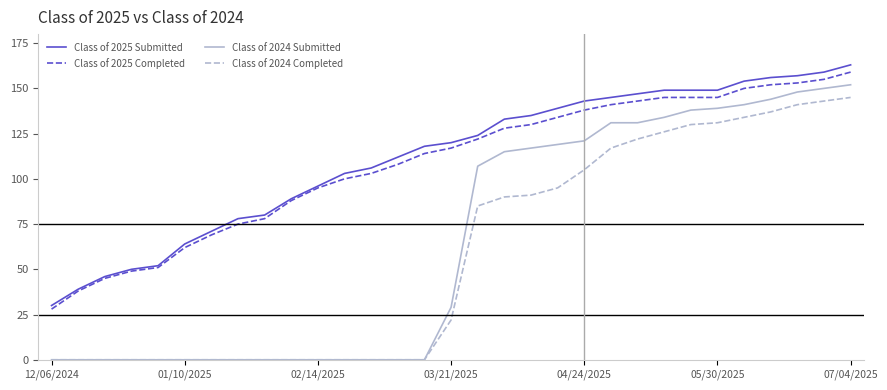

Which series has the largest range (max minus min)?

Class of 2024 Submitted